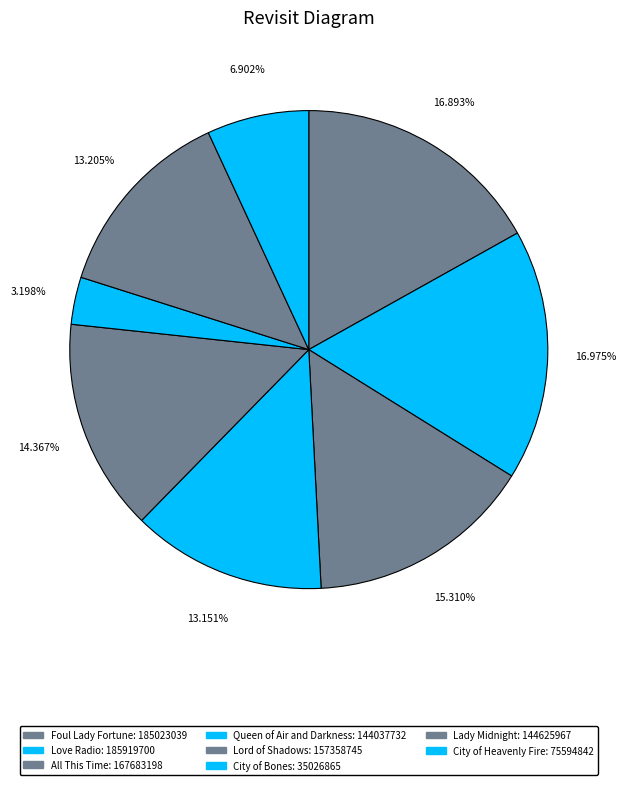

What percentage is the Lord of Shadows slice, to the nearest percent?

14%